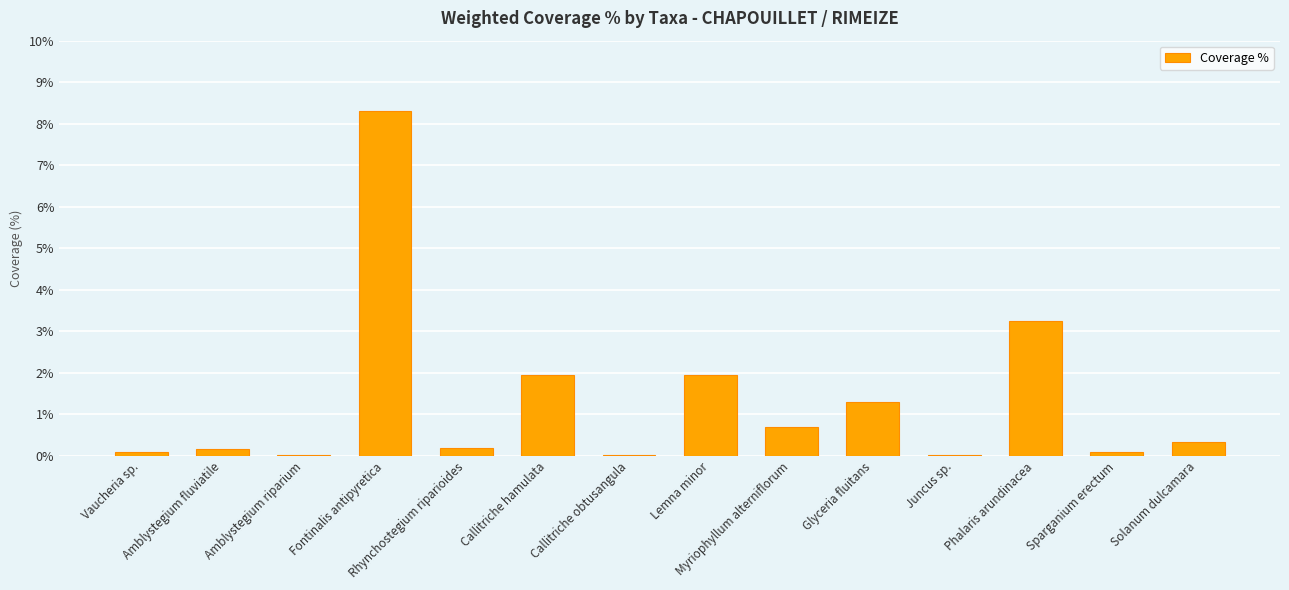

What is the sum of all values?

18.4